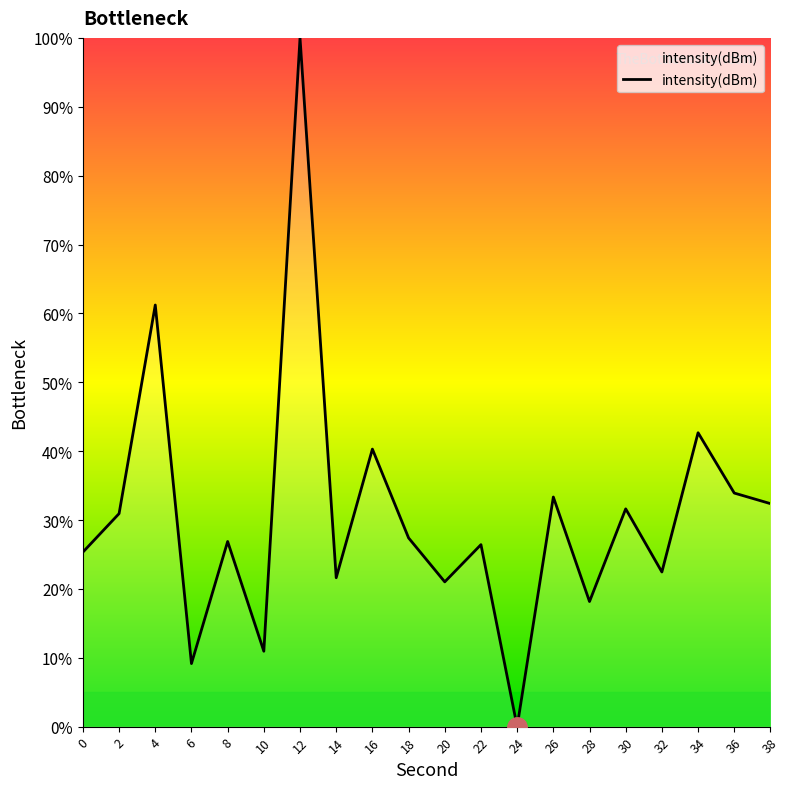

How many lines are shown in the chart?

1